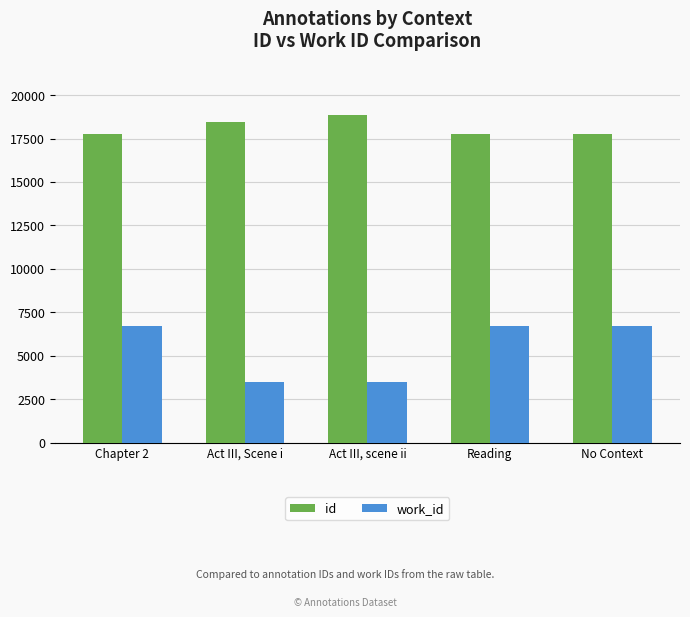

What is the minimum value shown in the chart?

3474